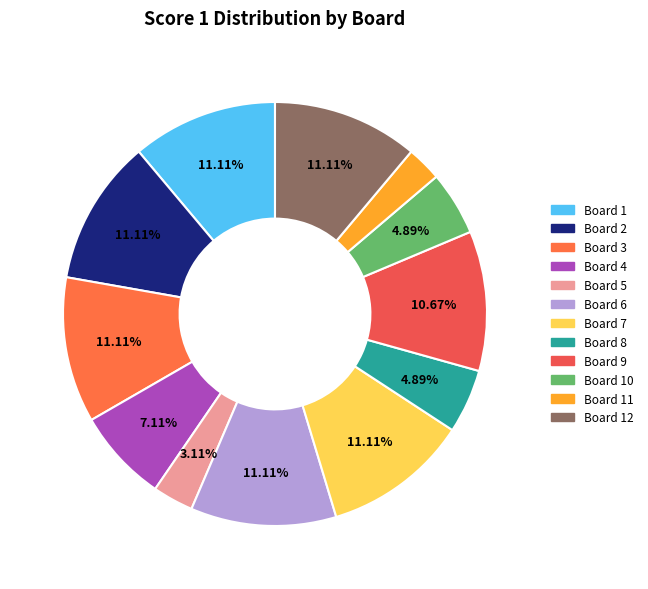

Count the number of slices in the pie.

12